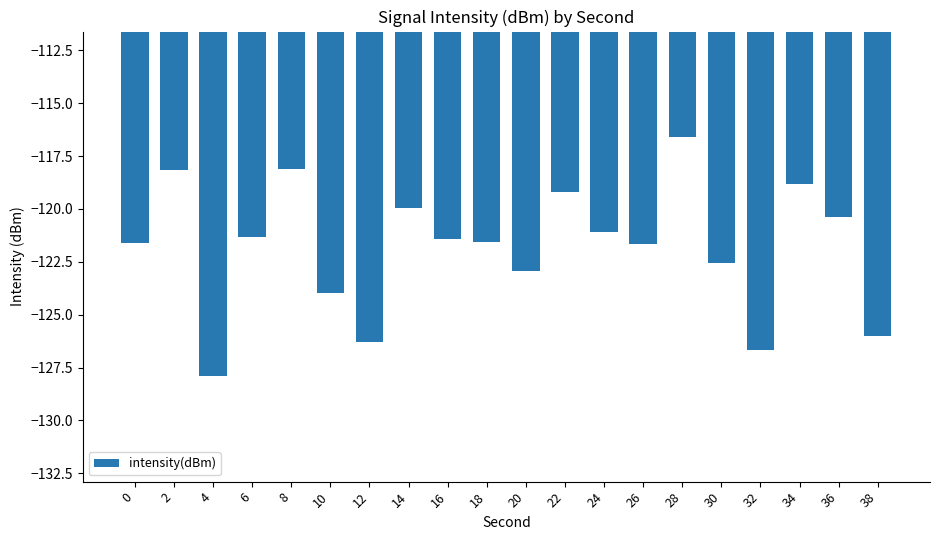

True or false: the data shows -126.0 at 38.

True